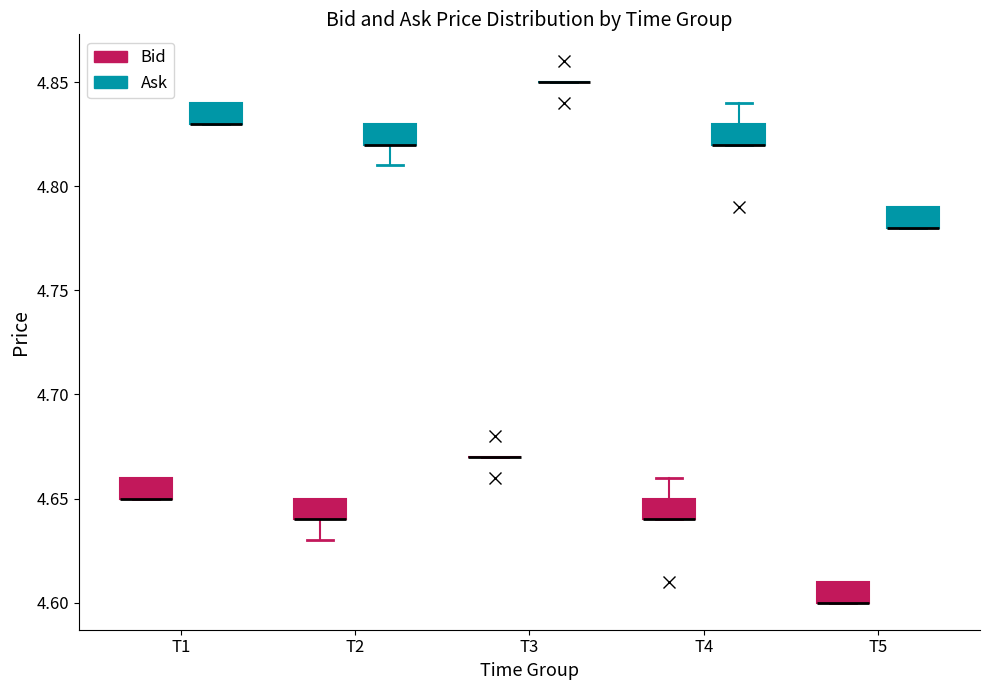

Reading left to right, read every box against the y-axis: the position of its median line, the range the box covers, and the ends of its whiskers. The values are not printed on the chart, so give them approximately, as read against the axis.

T1 (Bid): median 4.65 (drawn on the box's lower edge), box 4.65 to 4.66, whiskers 4.65 to 4.66
T1 (Ask): median 4.83 (drawn on the box's lower edge), box 4.83 to 4.84, whiskers 4.83 to 4.84
T2 (Bid): median 4.64 (drawn on the box's lower edge), box 4.64 to 4.65, whiskers 4.63 to 4.65
T2 (Ask): median 4.82 (drawn on the box's lower edge), box 4.82 to 4.83, whiskers 4.81 to 4.83
T3 (Bid): box collapsed to a line at 4.67, whiskers 4.67 to 4.67
T3 (Ask): box collapsed to a line at 4.85, whiskers 4.85 to 4.85
T4 (Bid): median 4.64 (drawn on the box's lower edge), box 4.64 to 4.65, whiskers 4.64 to 4.66
T4 (Ask): median 4.82 (drawn on the box's lower edge), box 4.82 to 4.83, whiskers 4.82 to 4.84
T5 (Bid): median 4.60 (drawn on the box's lower edge), box 4.60 to 4.61, whiskers 4.60 to 4.61
T5 (Ask): median 4.78 (drawn on the box's lower edge), box 4.78 to 4.79, whiskers 4.78 to 4.79